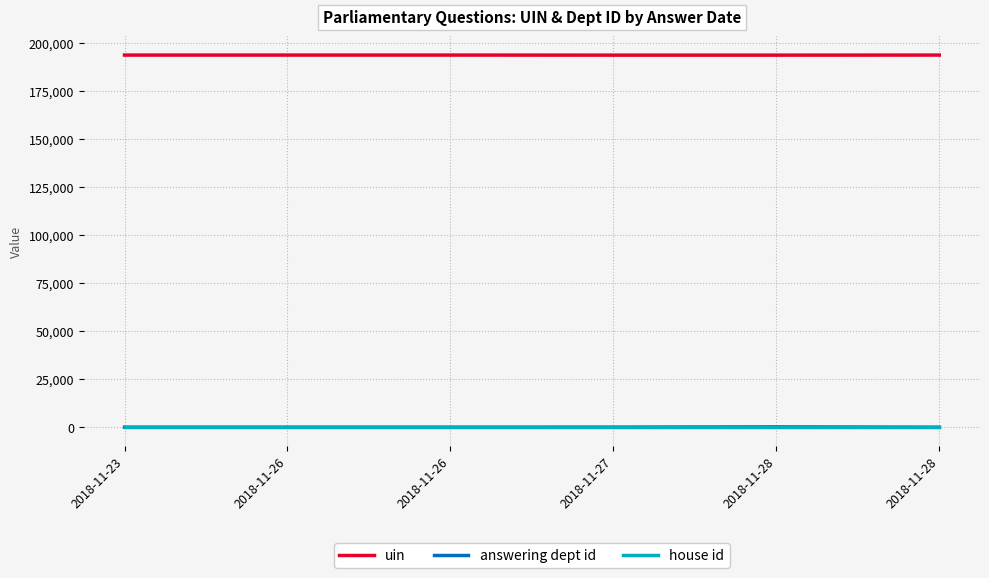

Does the chart have visible grid lines?

Yes